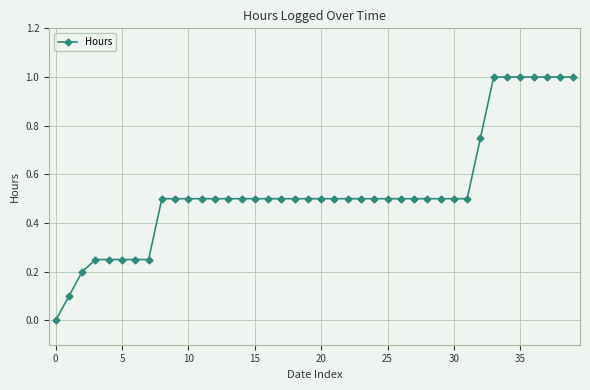

What is the value of the 40th point from the left?

1.0